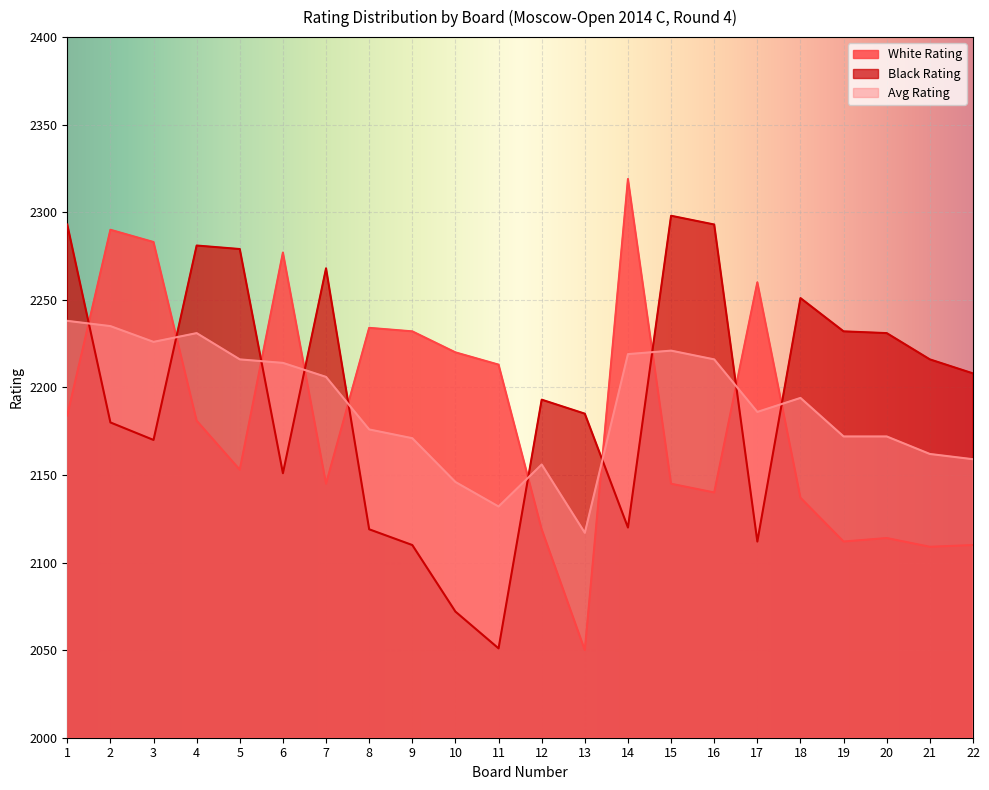

Reading left to right, extract all data points from this chart.

White Rating: 1=2184	2=2290	3=2283	4=2181	5=2153	6=2277	7=2145	8=2234	9=2232	10=2220	11=2213	12=2119	13=2050	14=2319	15=2145	16=2140	17=2260	18=2137	19=2112	20=2114	21=2109	22=2110
Black Rating: 1=2293	2=2180	3=2170	4=2281	5=2279	6=2151	7=2268	8=2119	9=2110	10=2072	11=2051	12=2193	13=2185	14=2120	15=2298	16=2293	17=2112	18=2251	19=2232	20=2231	21=2216	22=2208
Avg Rating: 1=2238	2=2235	3=2226	4=2231	5=2216	6=2214	7=2206	8=2176	9=2171	10=2146	11=2132	12=2156	13=2117	14=2219	15=2221	16=2216	17=2186	18=2194	19=2172	20=2172	21=2162	22=2159